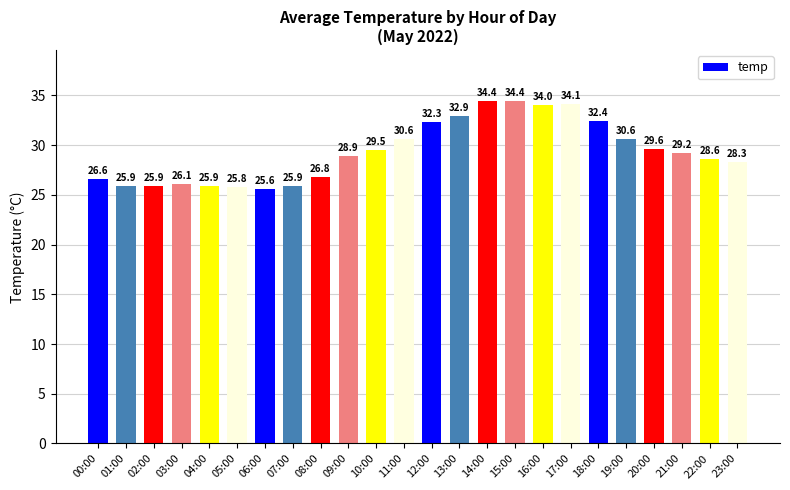

What is the average value?

29.3